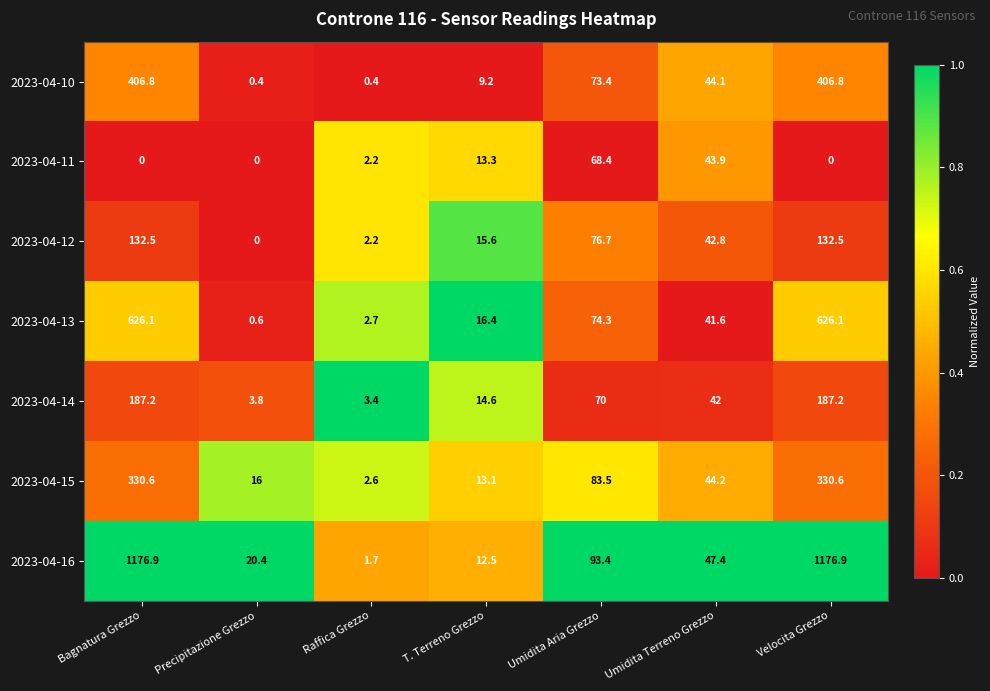

The 2023-04-12 series shows 132.5 at Velocita Grezzo. True or false?

True